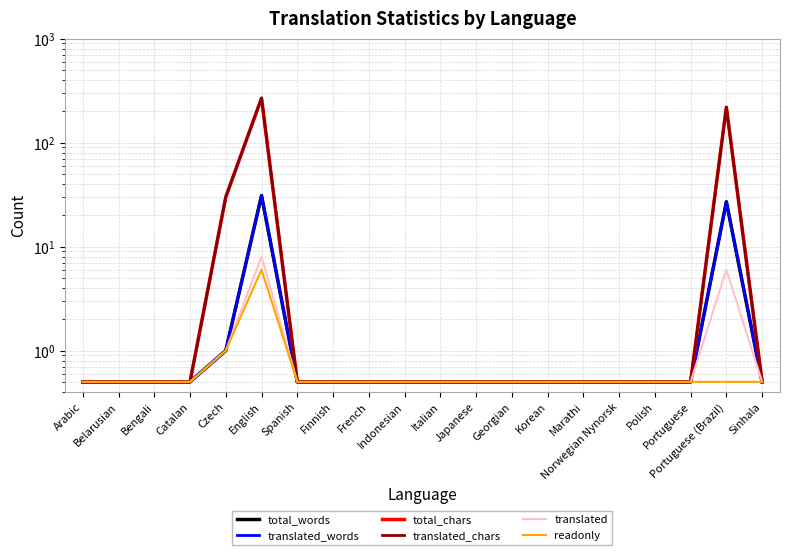

What is the total value across all series at Georgian?

3.0